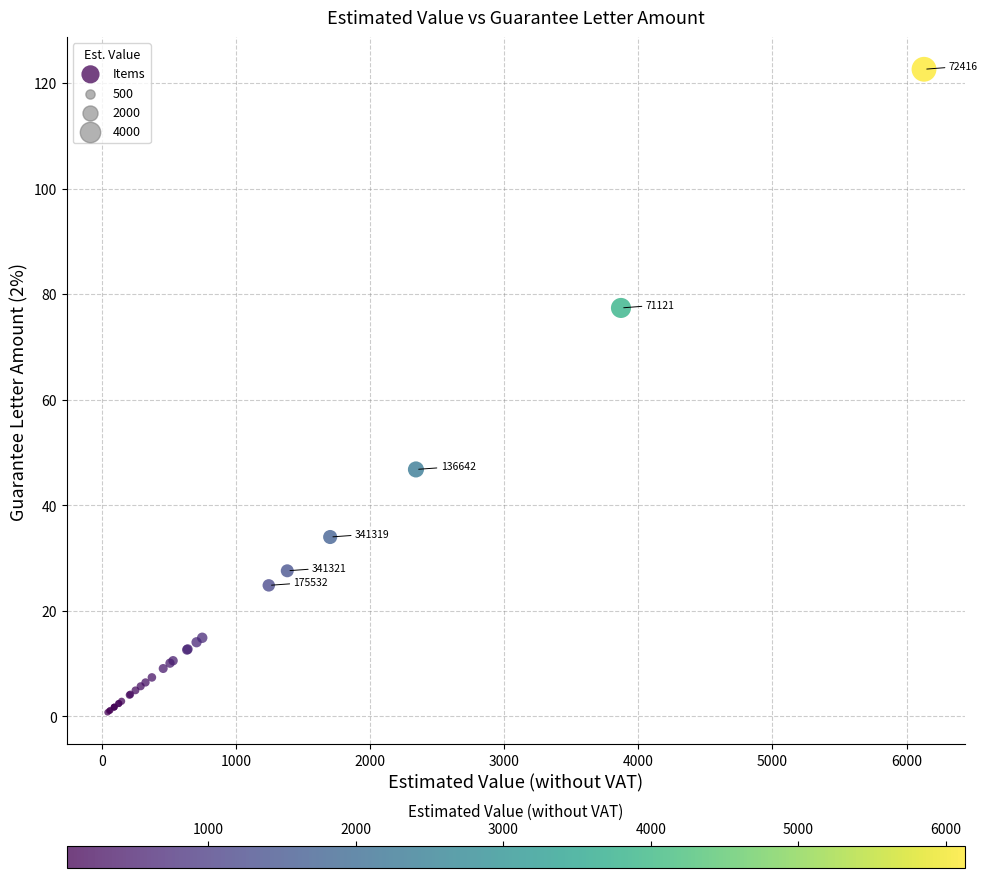

What Y value in the scatter plot is closest to 61?

46.8